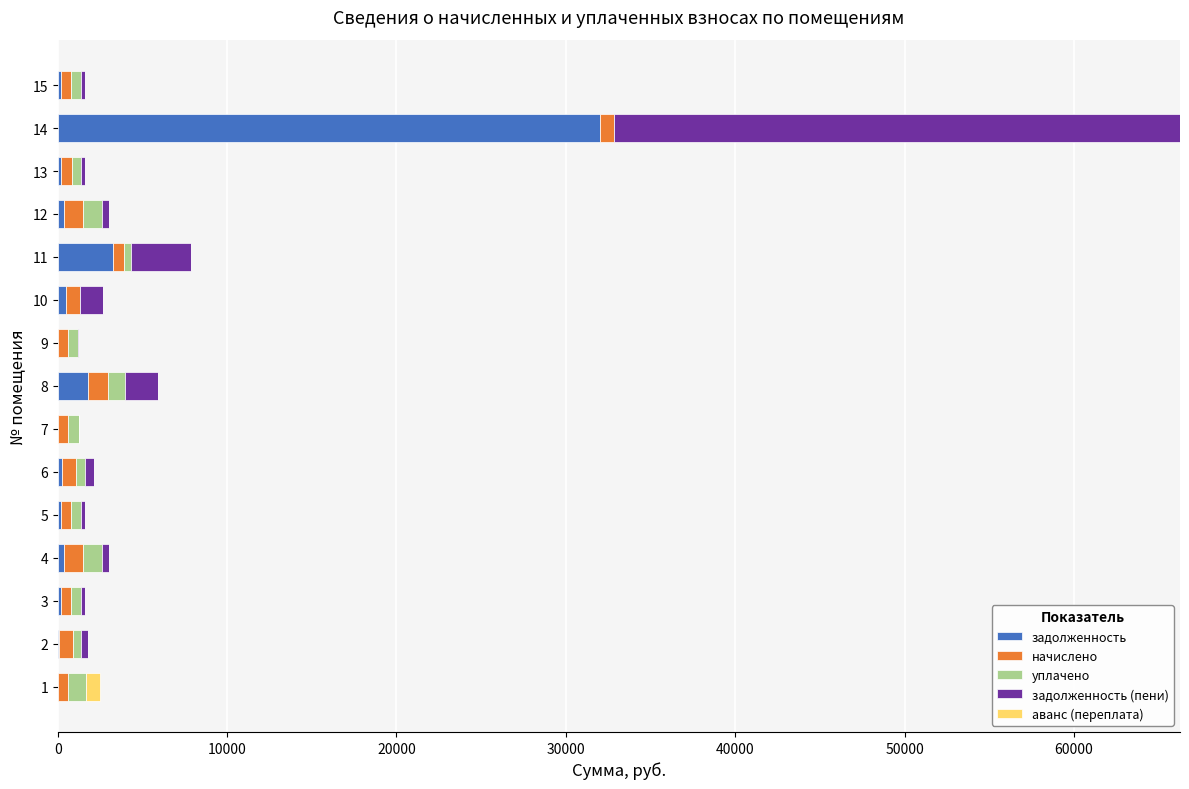

At which category is the sum across all series the highest?

14